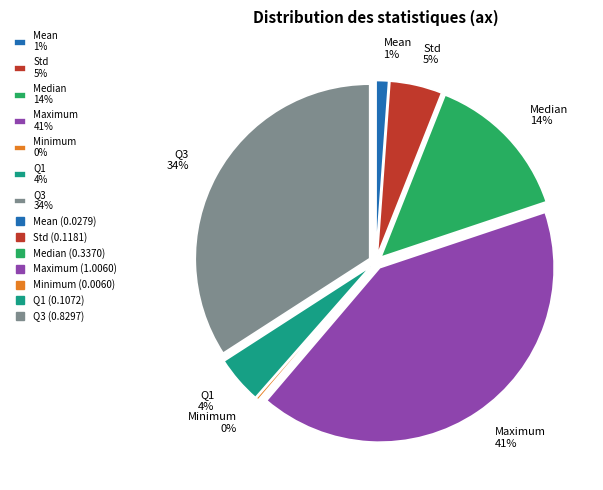

The Std slice represents 5% of the pie. True or false?

True